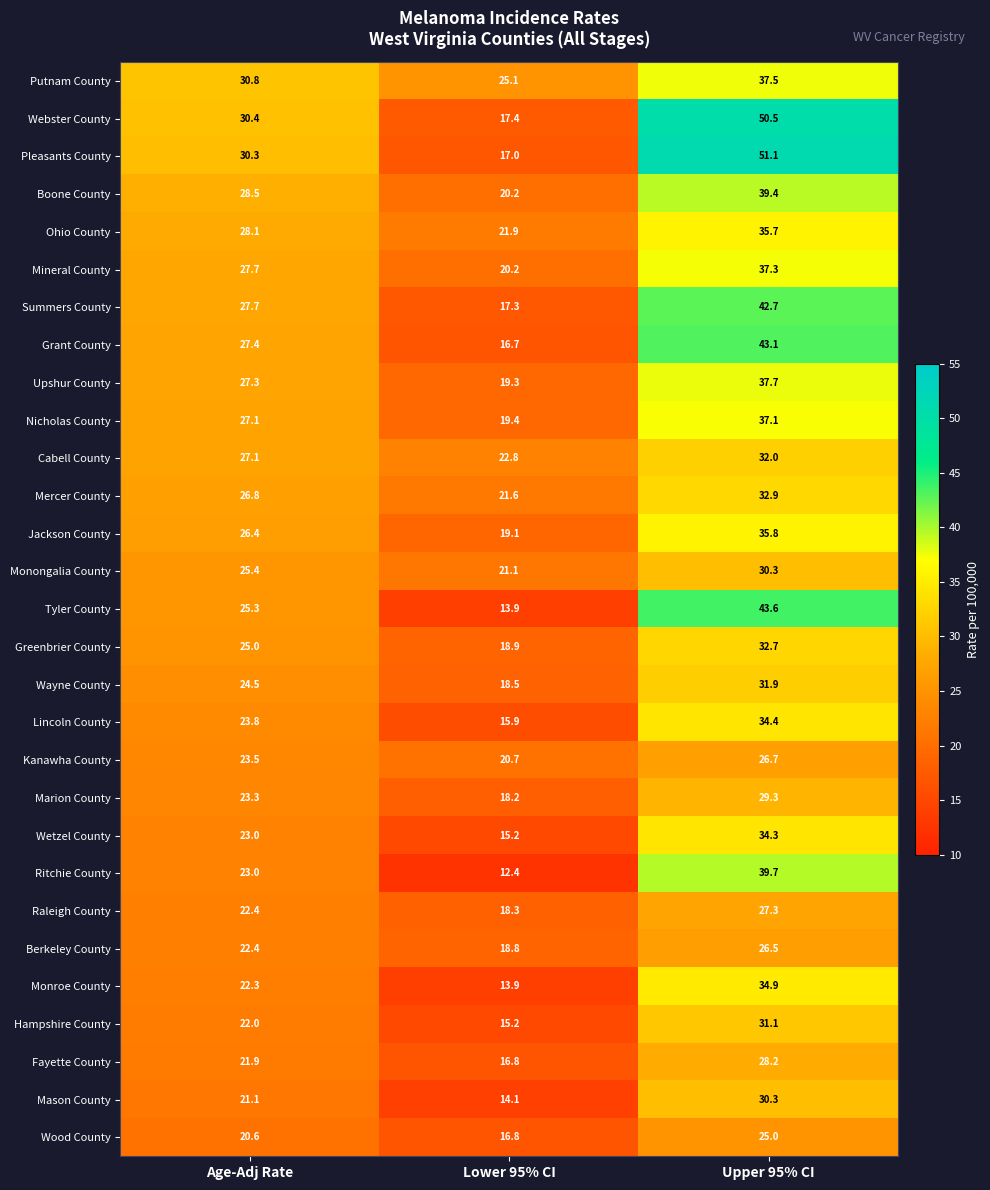

Which series changed the most between Age-Adj Rate and Upper 95% CI?

Pleasants County